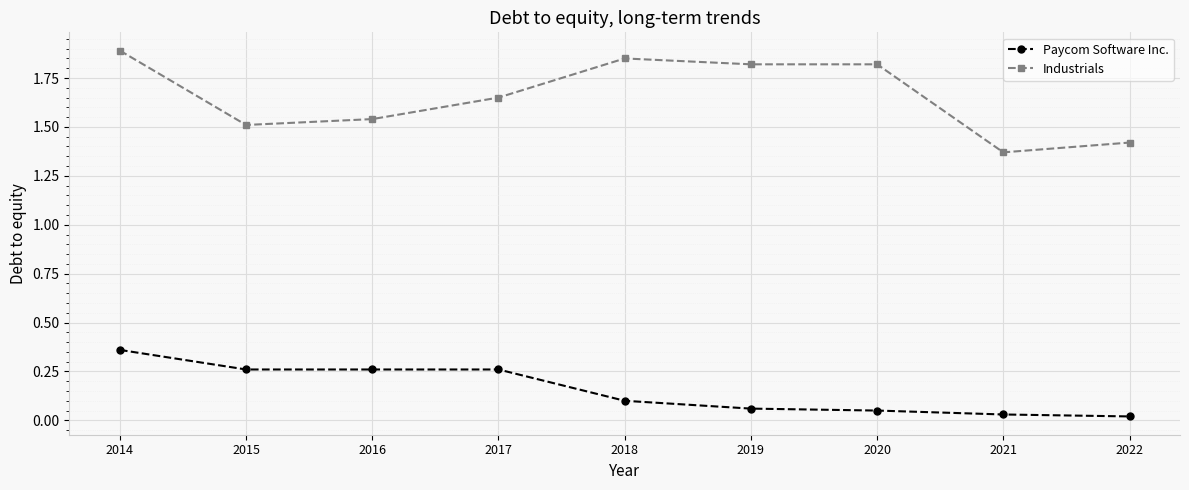

Which series has the widest spread of values?

Industrials